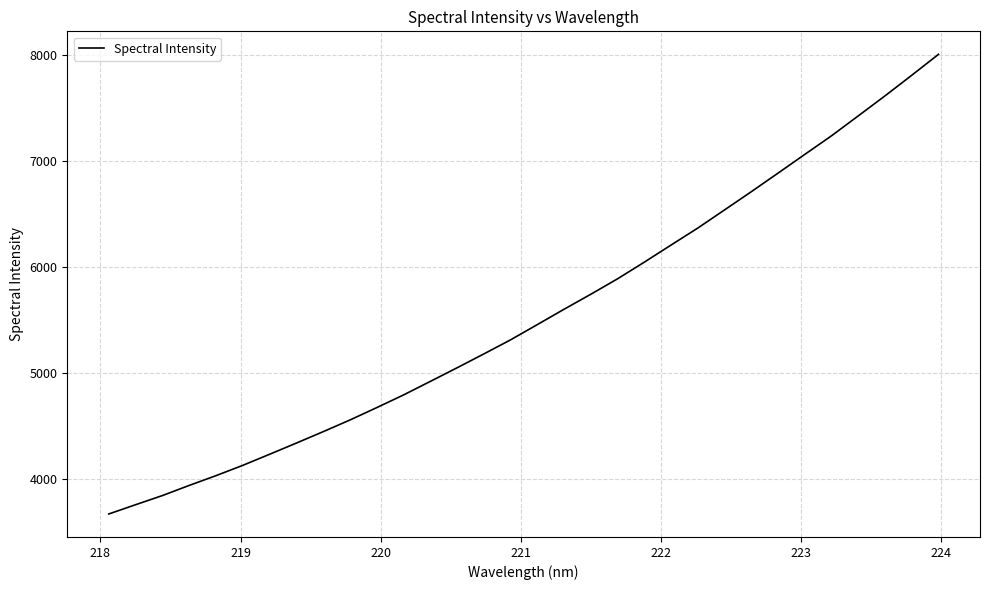

What is the difference between the maximum and minimum values?

4335.1